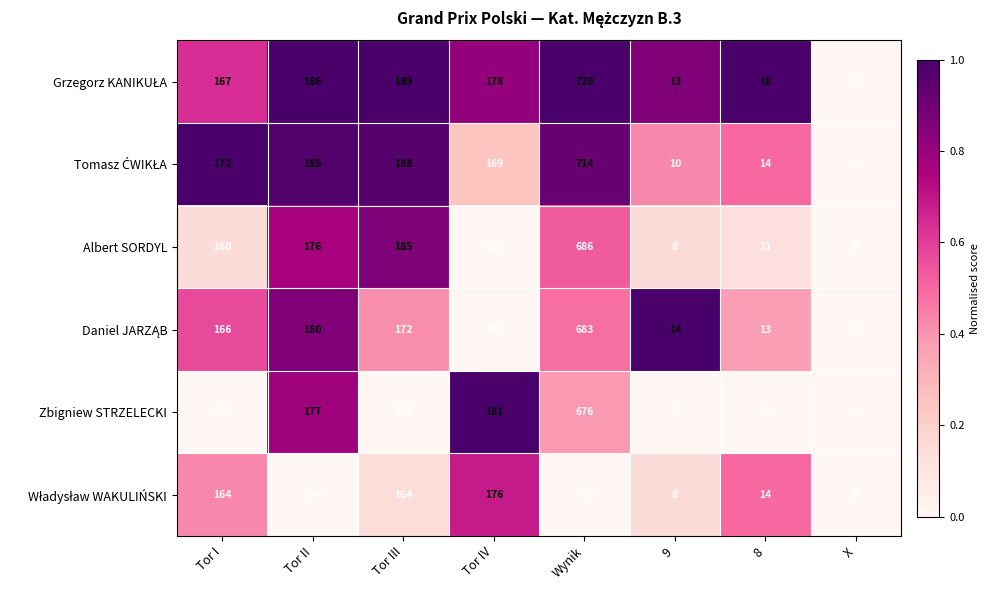

Which label corresponds to the largest value in the chart?

Wynik